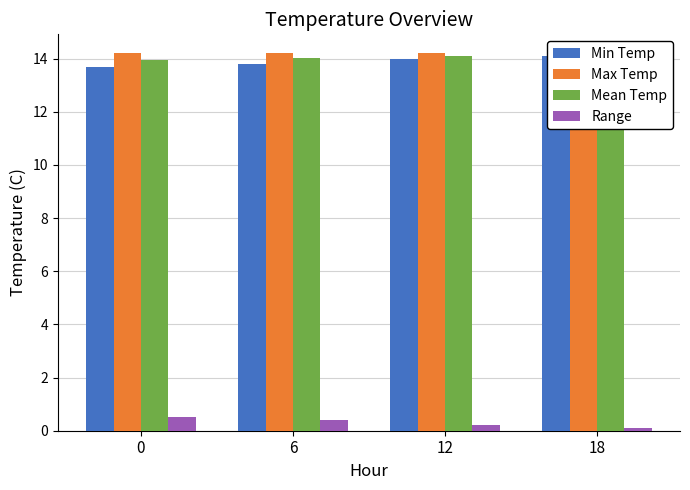

List the series in order of their peak value, lowest first.

Range, Min Temp, Mean Temp, Max Temp